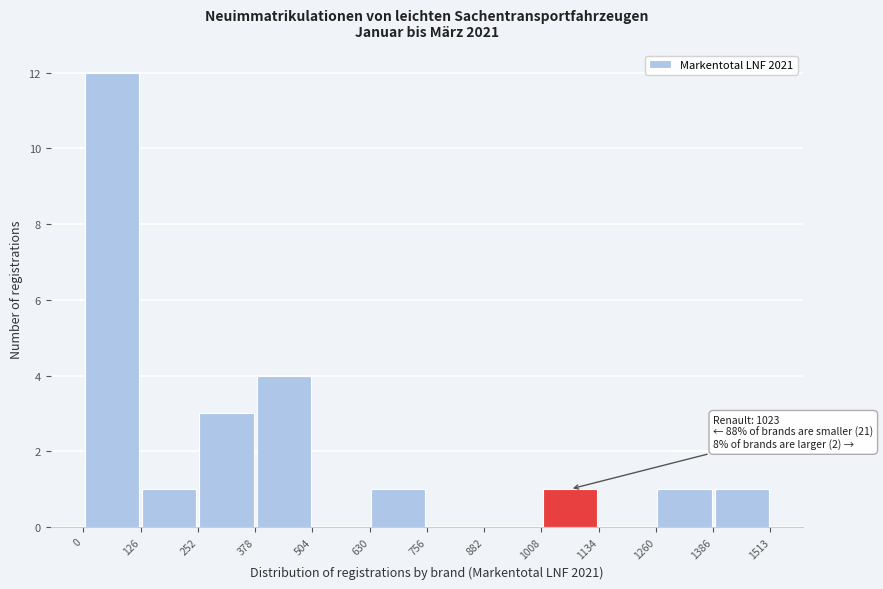

Over which range of the x-axis is the bar tallest?

0 to 126